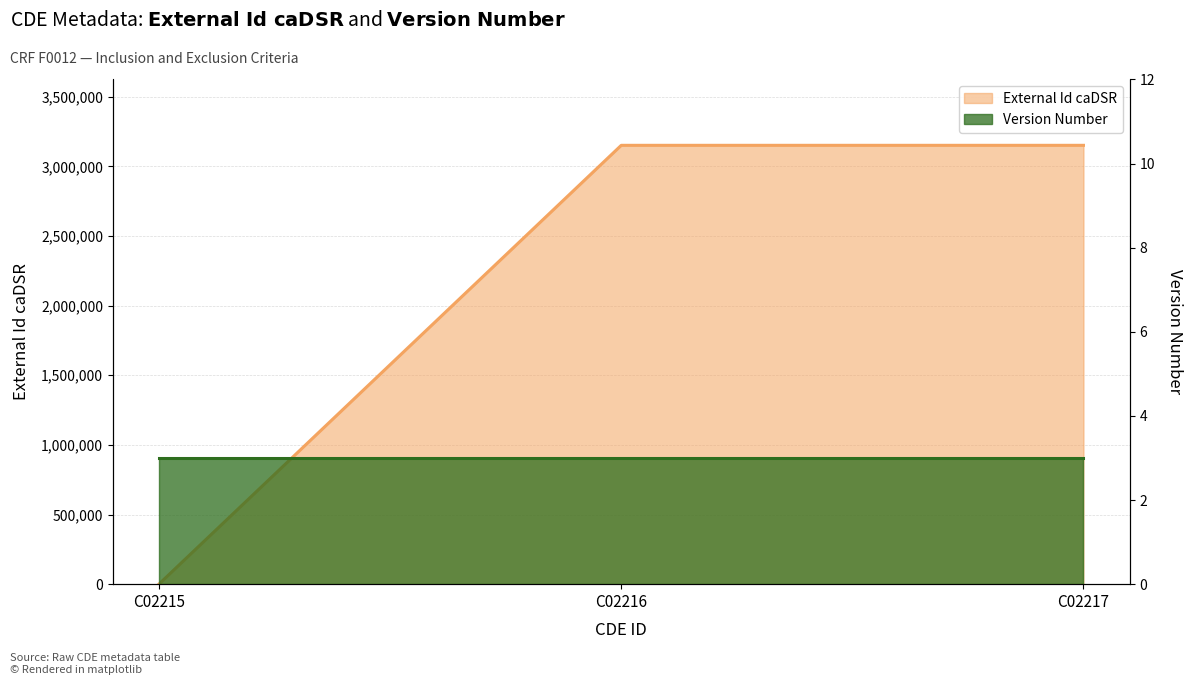

List the labels in order of value, smallest first.

C02215, C02217, C02216